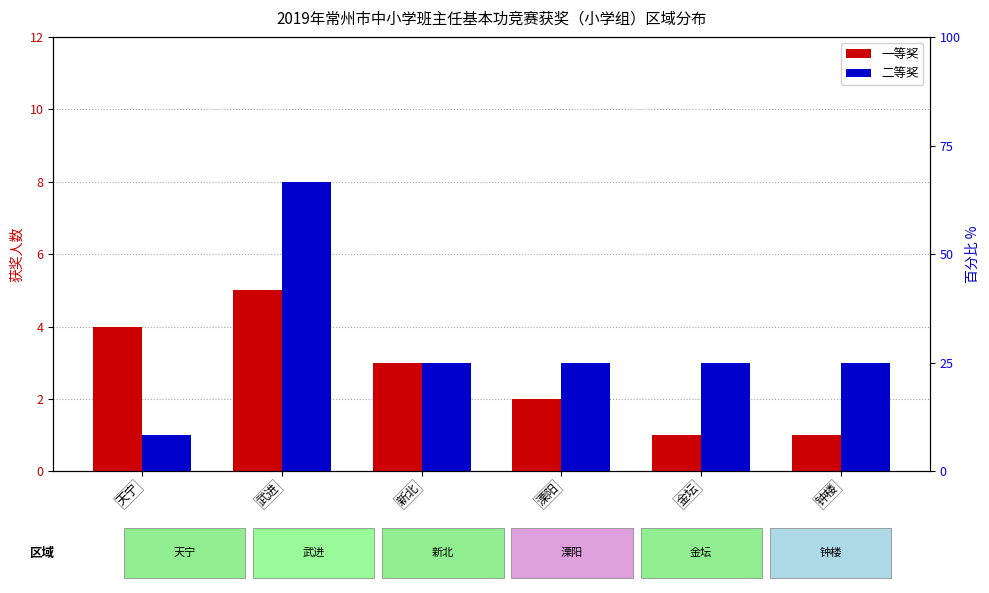

What is the difference between the maximum and minimum values in the 二等奖 series?

7